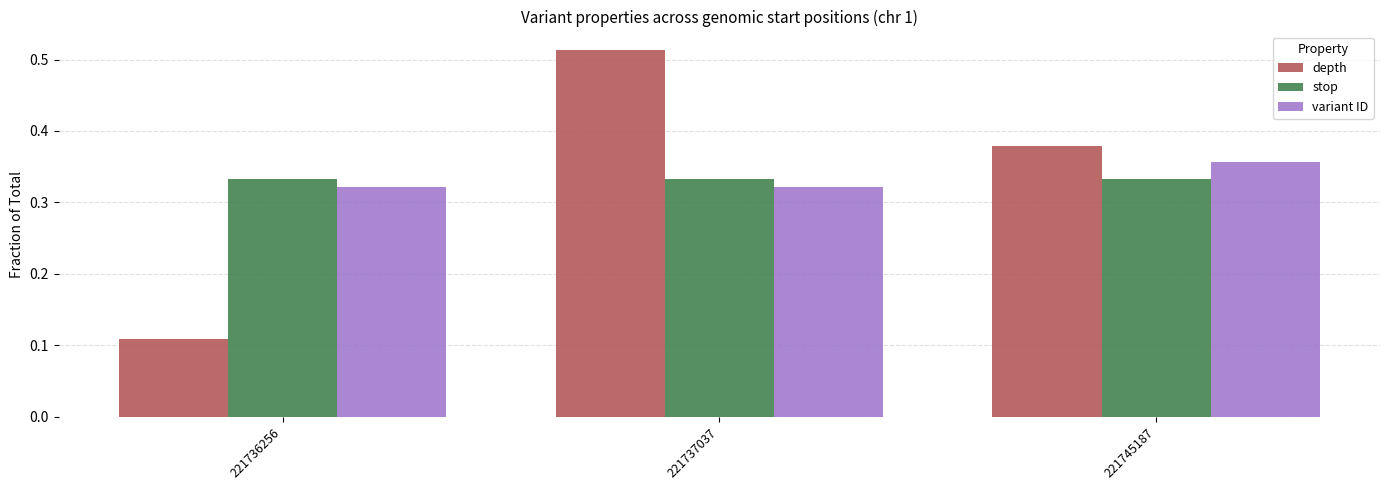

Which series changed the most between 221736256 and 221745187?

depth